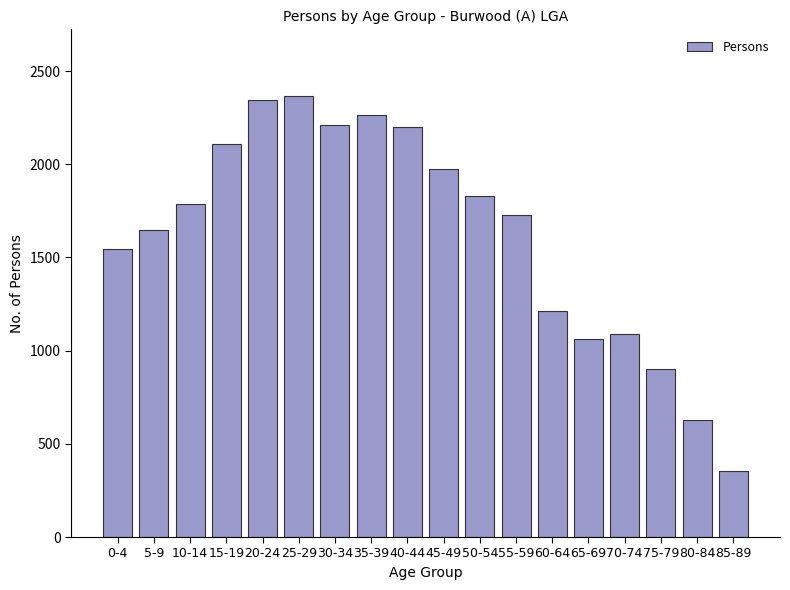

What is the label of the 17th bar from the right?

5-9